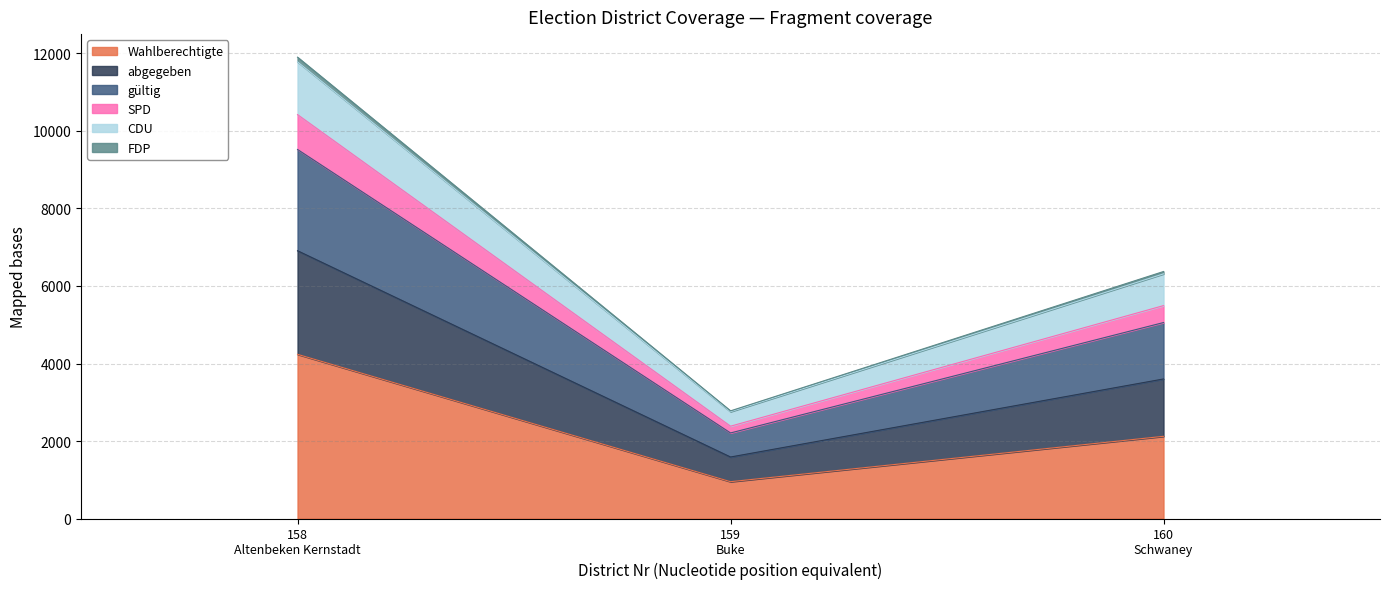

What is the highest value of the Wahlberechtigte series?

4237